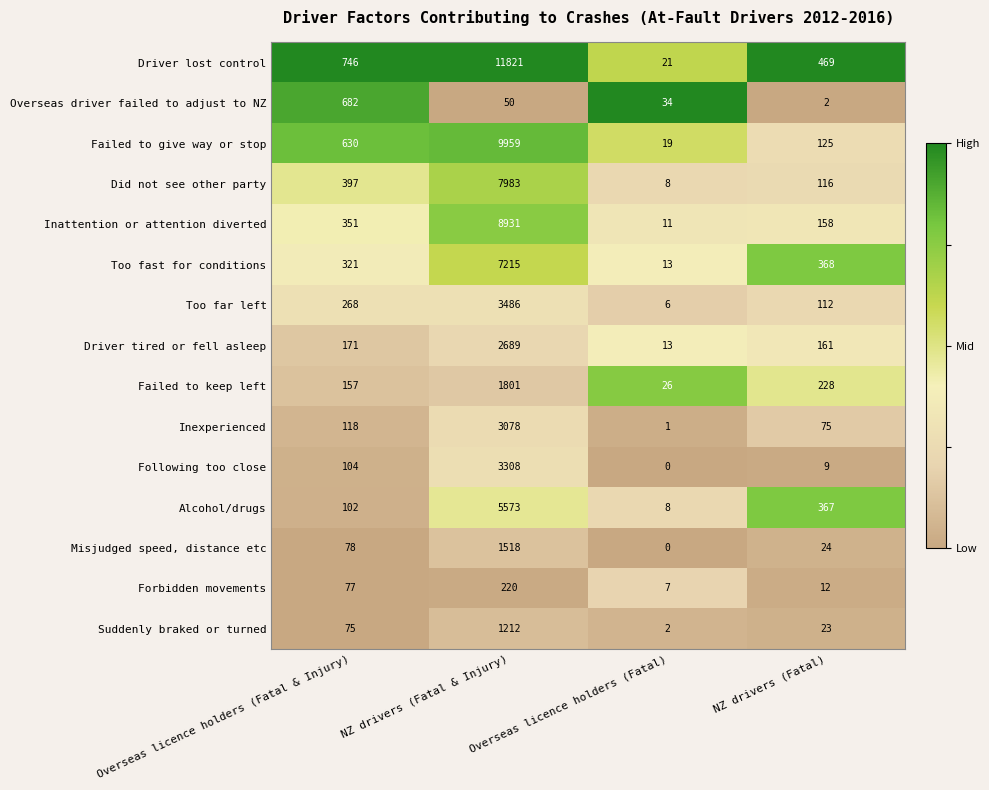

What is the total value across all series at NZ drivers (Fatal)?

2249